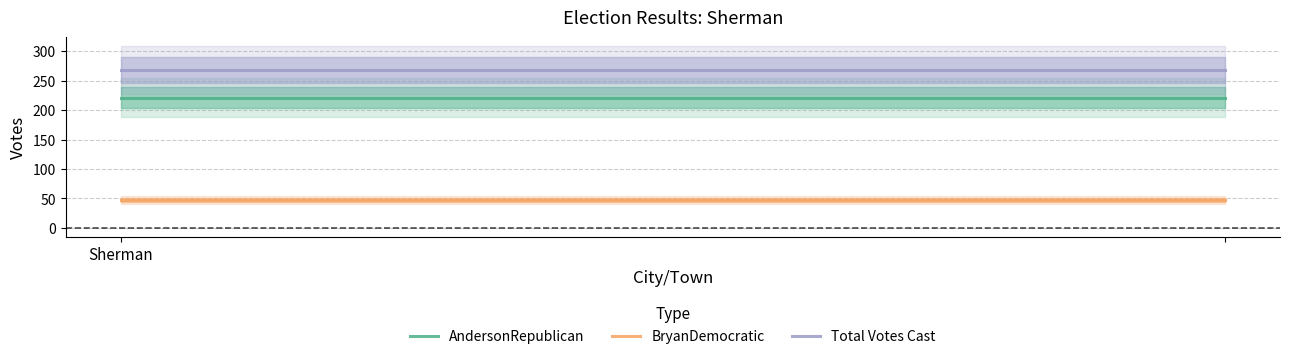

How many lines are shown in the chart?

3